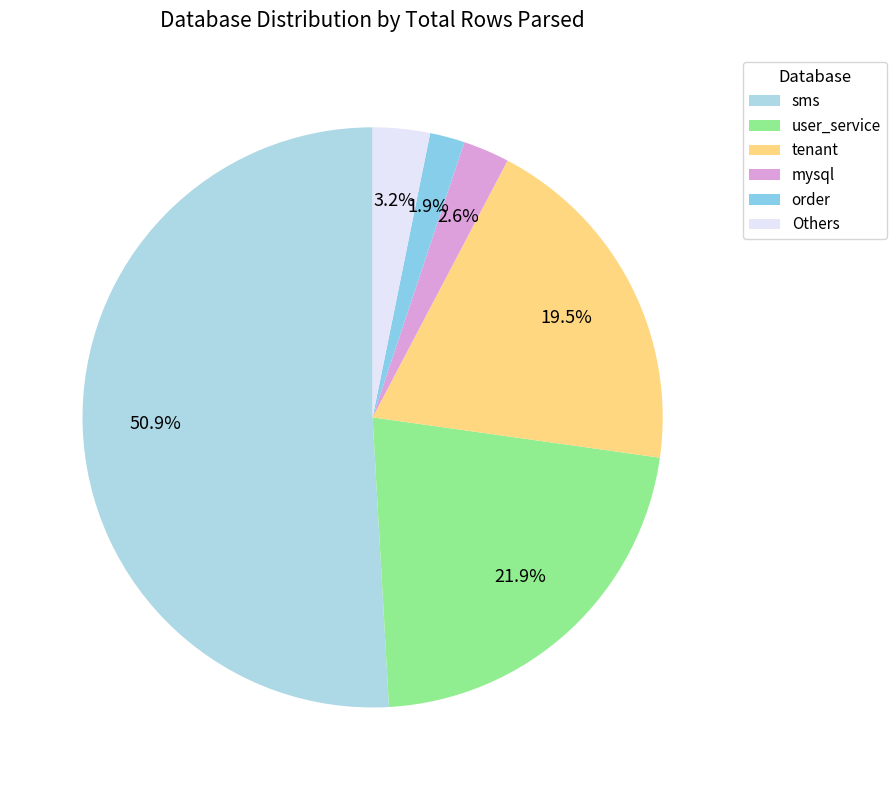

How many slices are in this pie chart?

6